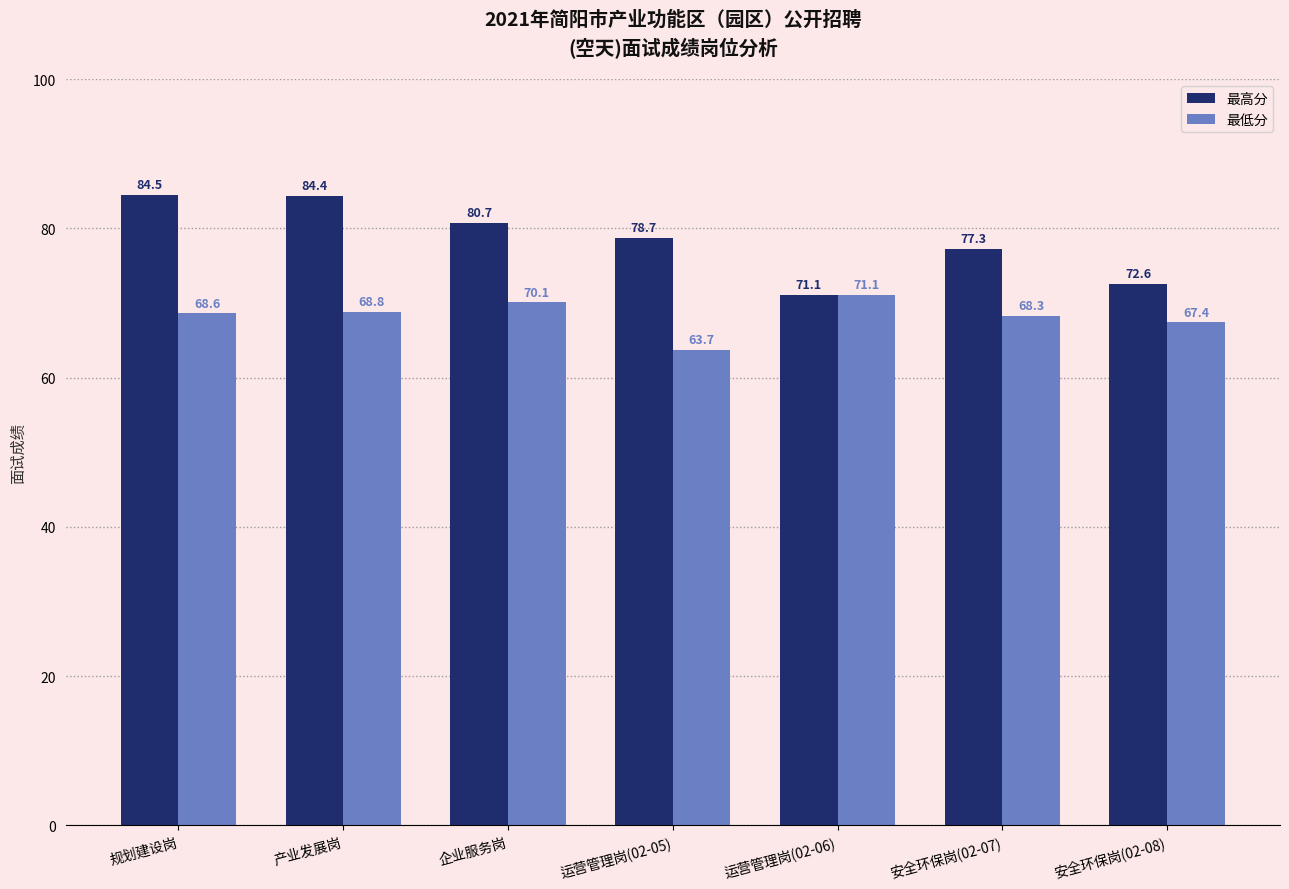

What is the total value across all series at 安全环保岗(02-08)?

140.0